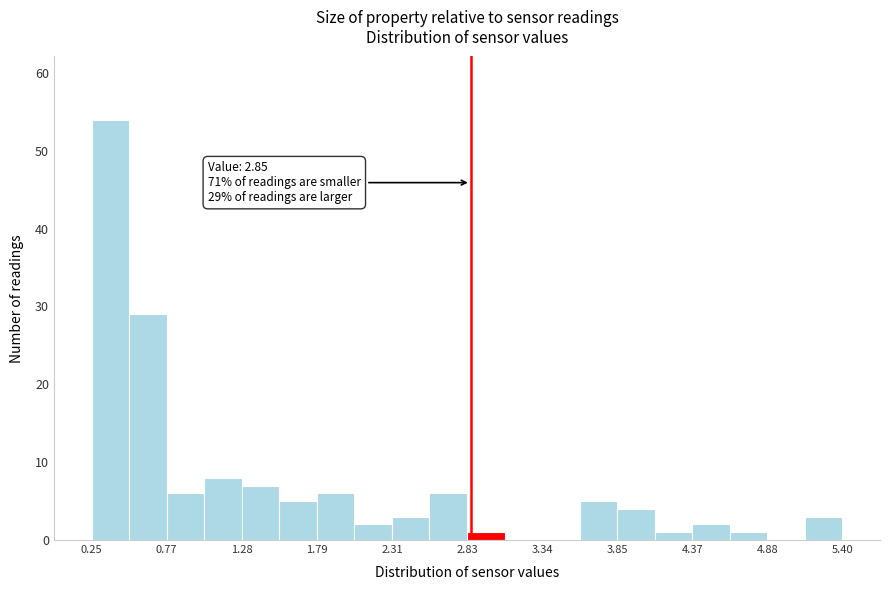

Around what value on the x-axis is the tallest bar? Give the approximate position of its centre, as read against the axis.

0.4